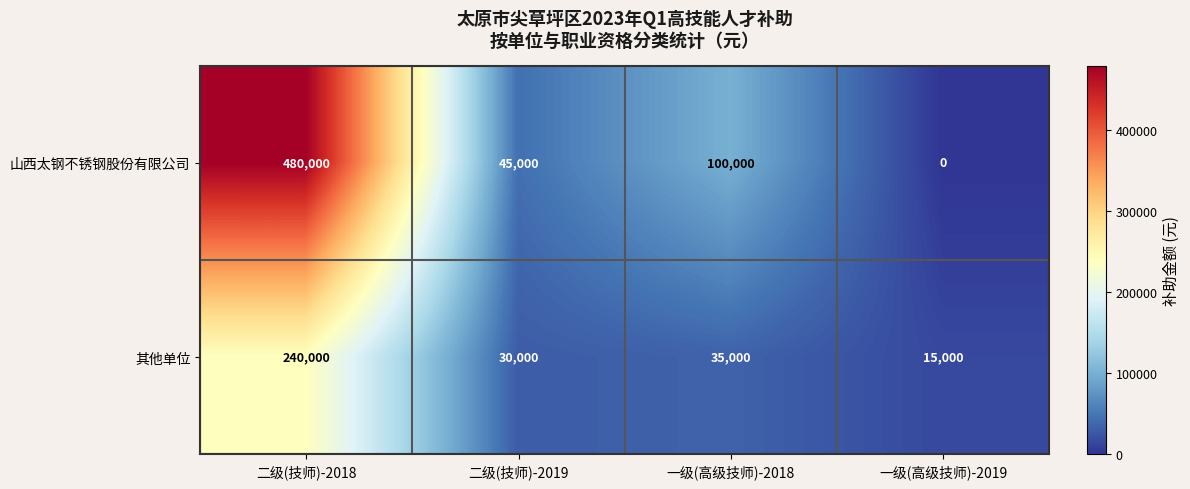

At which category is the sum across all series the highest?

二级(技师)-2018